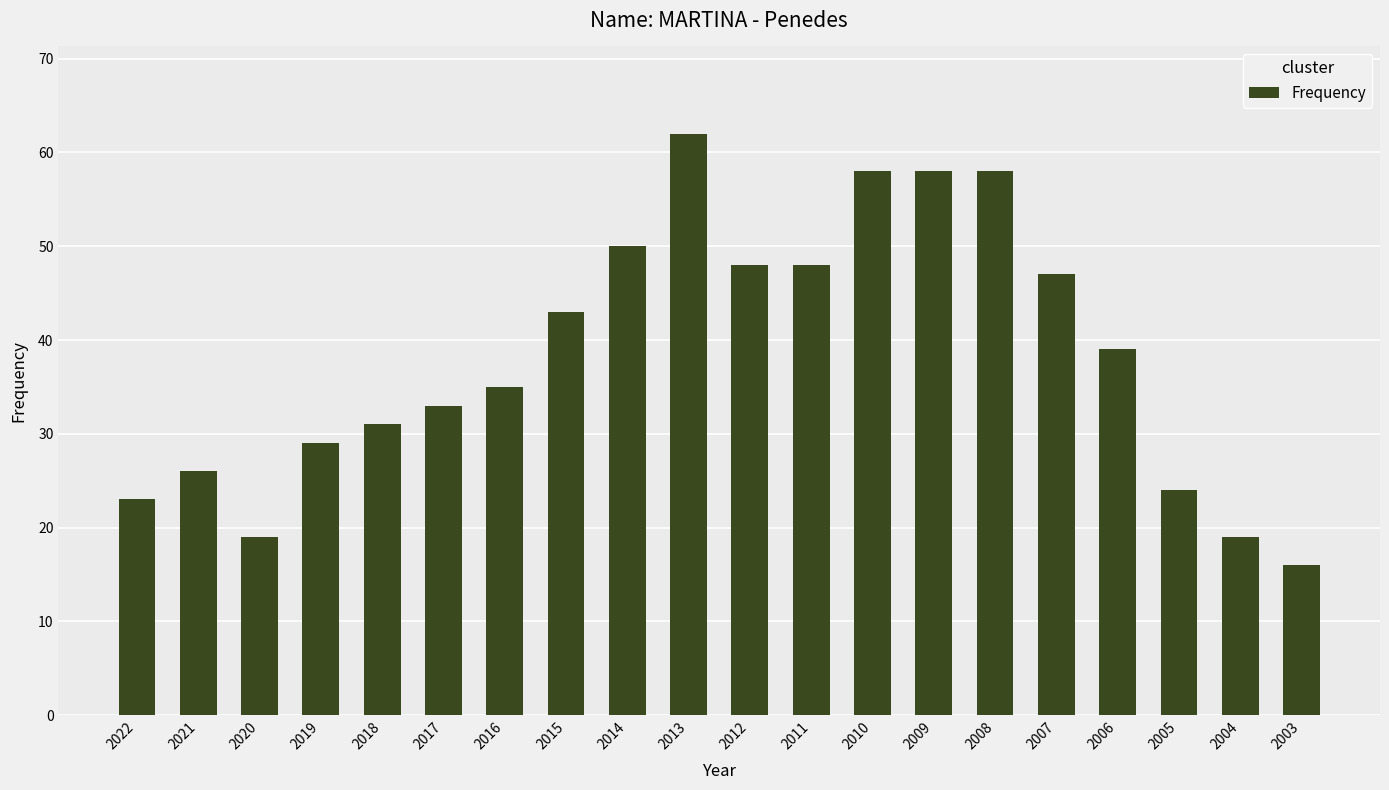

At which category does the chart reach its peak across all series?

2013